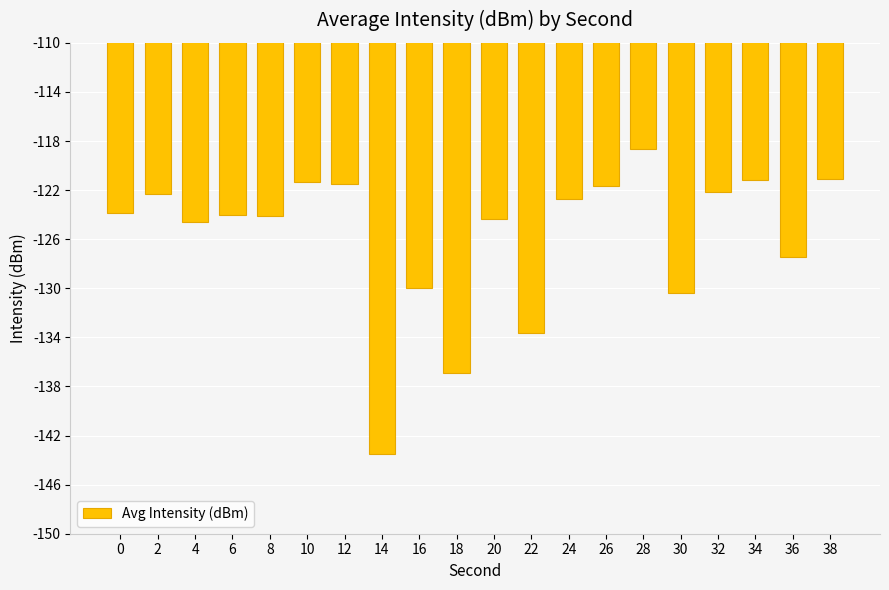

What is the change in value from 34 to 36?

-6.3